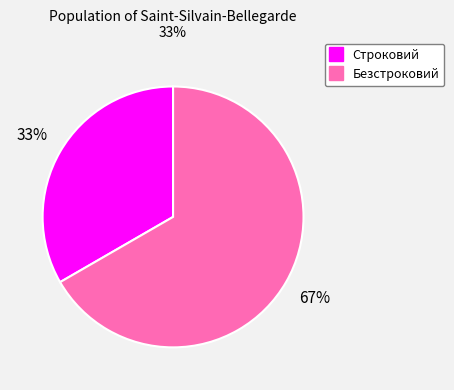

Combined, do Безстроковий and Строковий account for over 50%?

Yes